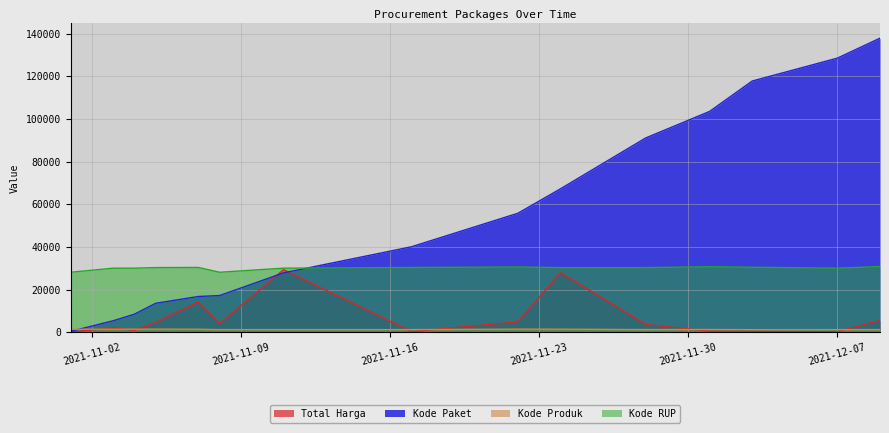

What is the difference between the Total Harga values at 2021-11-28 and 2021-11-01?

3606.2